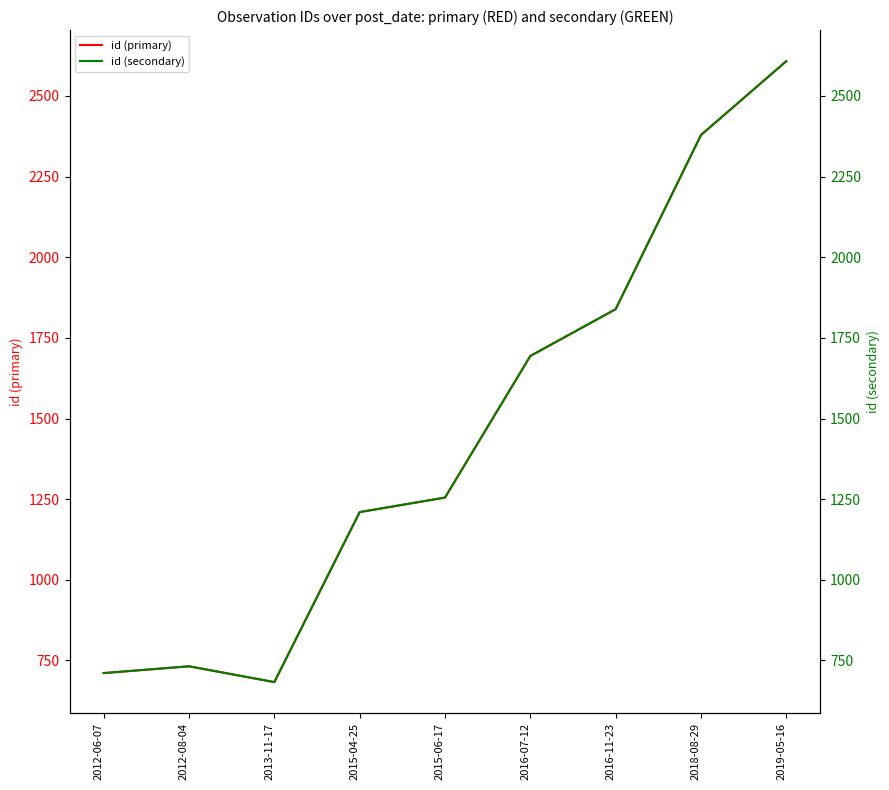

At how many categories does at least one series exceed 2417?

1